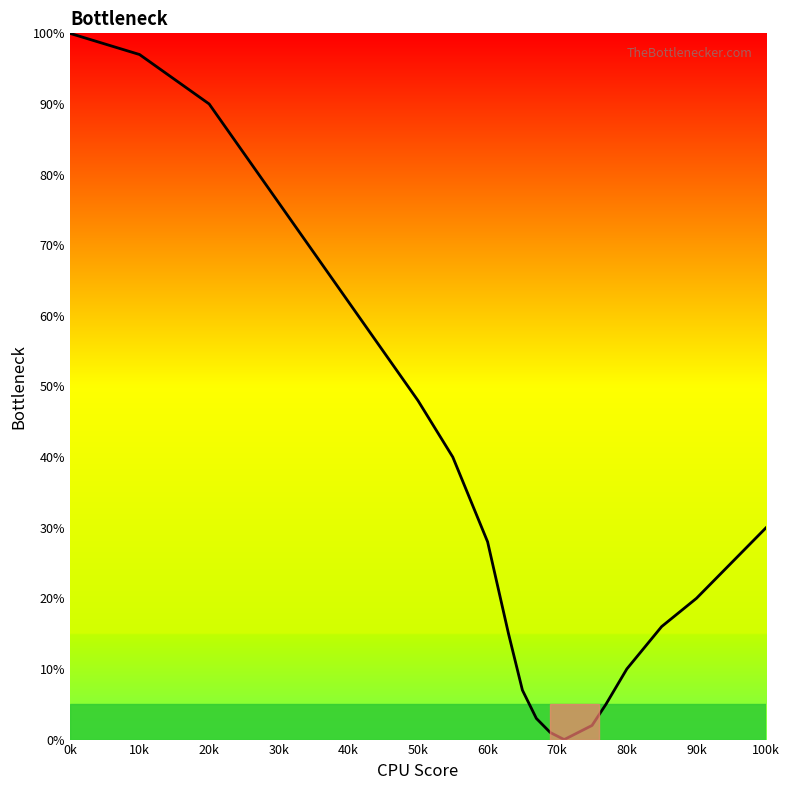

Does the chart have visible grid lines?

No